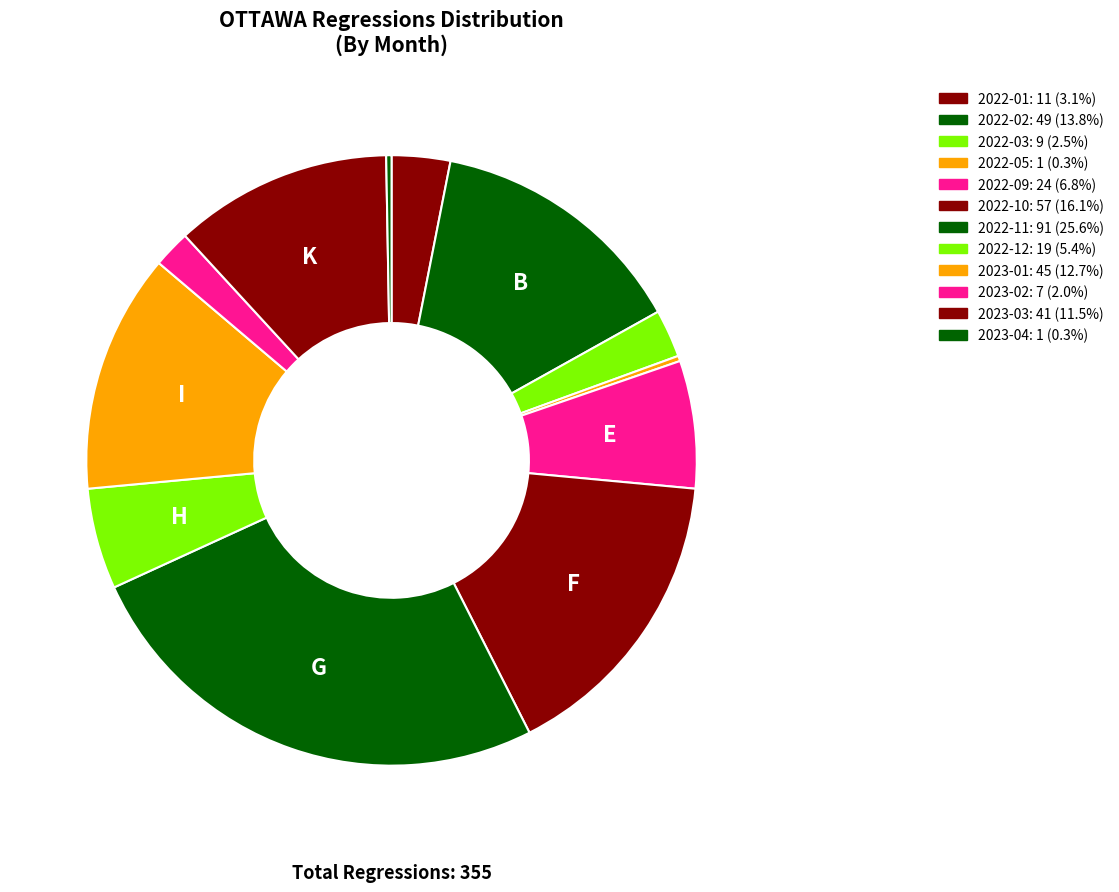

How many slices are in this pie chart?

12